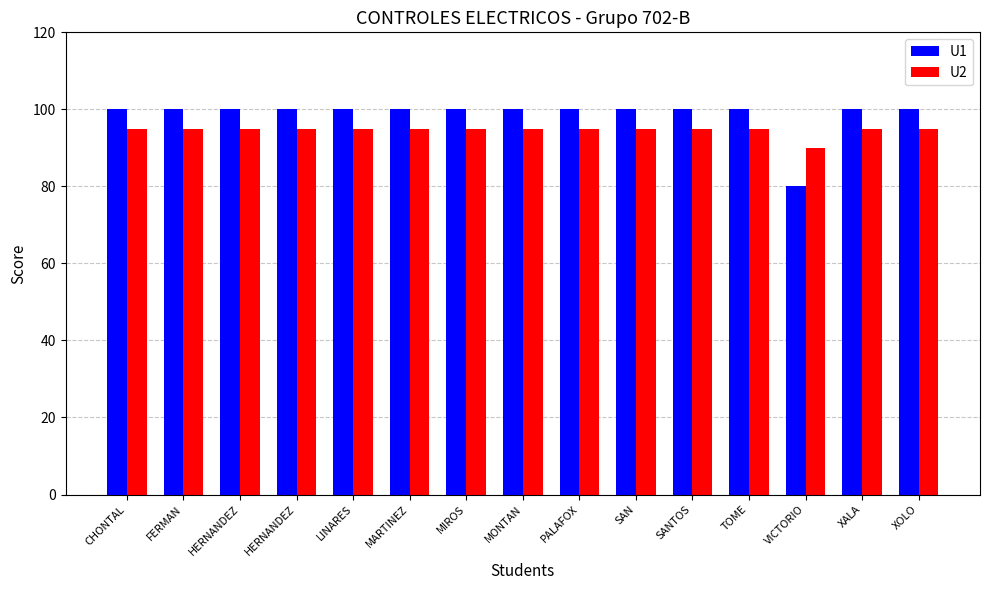

What is the sum of the U1 values at CHONTAL and HERNANDEZ?

200